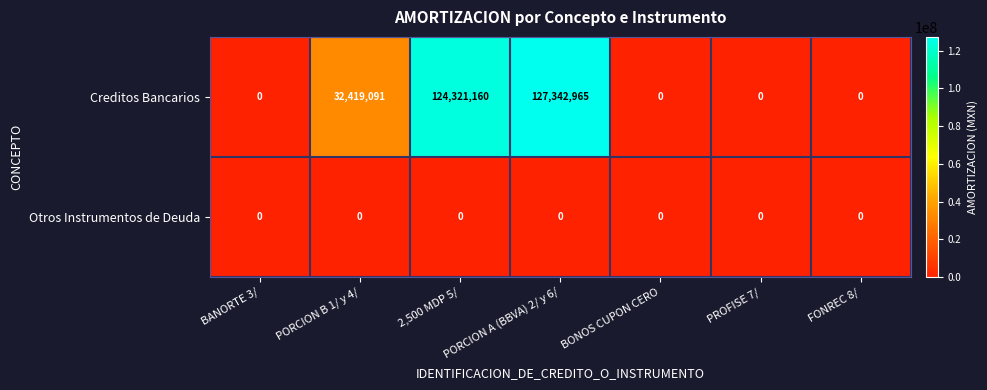

Which series has the largest range (max minus min)?

Creditos Bancarios